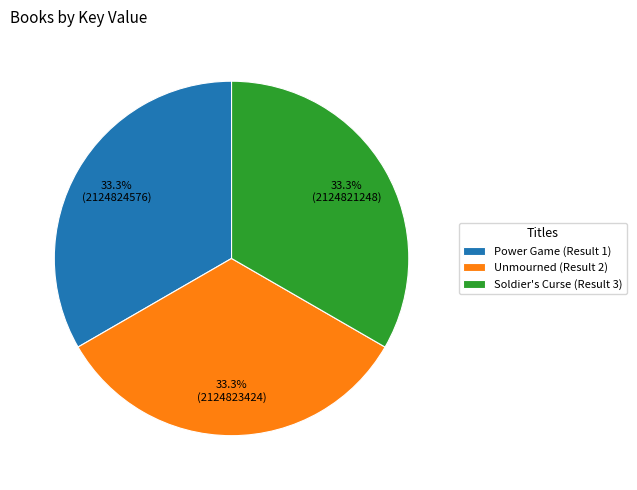

What is the ratio of the value at Power Game (Result 1) to the value at Unmourned (Result 2)?

1.0